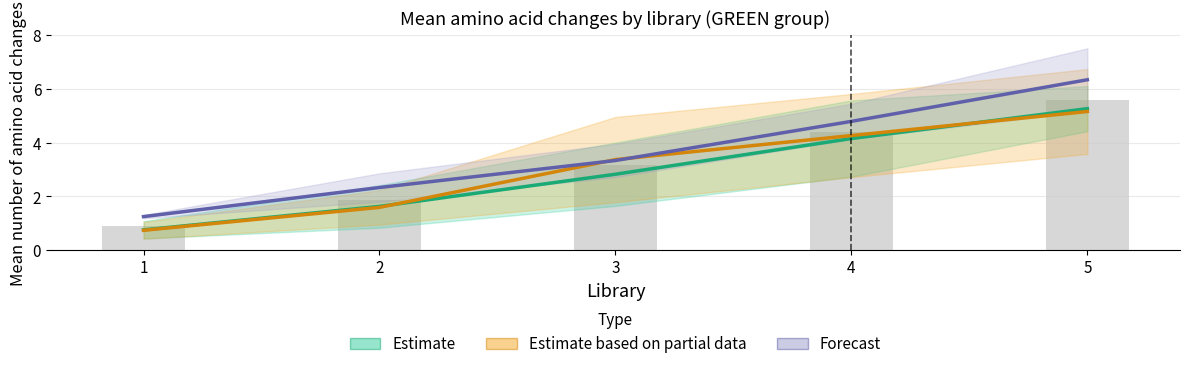

What is the maximum value shown in the chart?

6.3